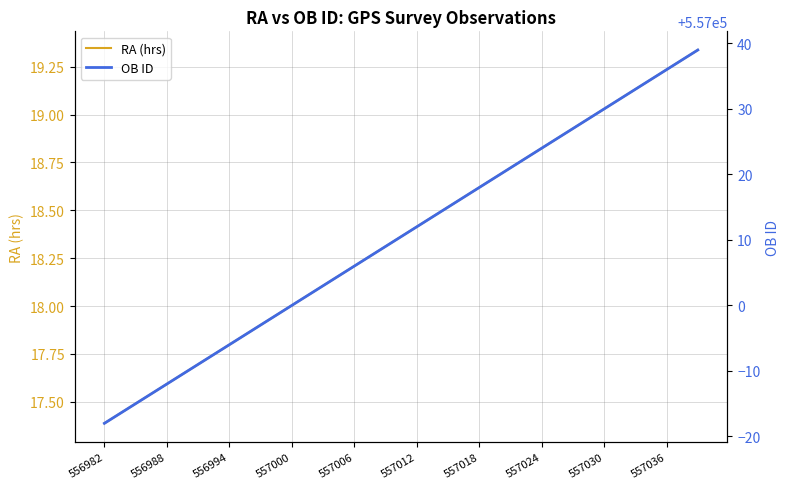

Rank the series by their average value, from lowest to highest.

RA (hrs), OB ID